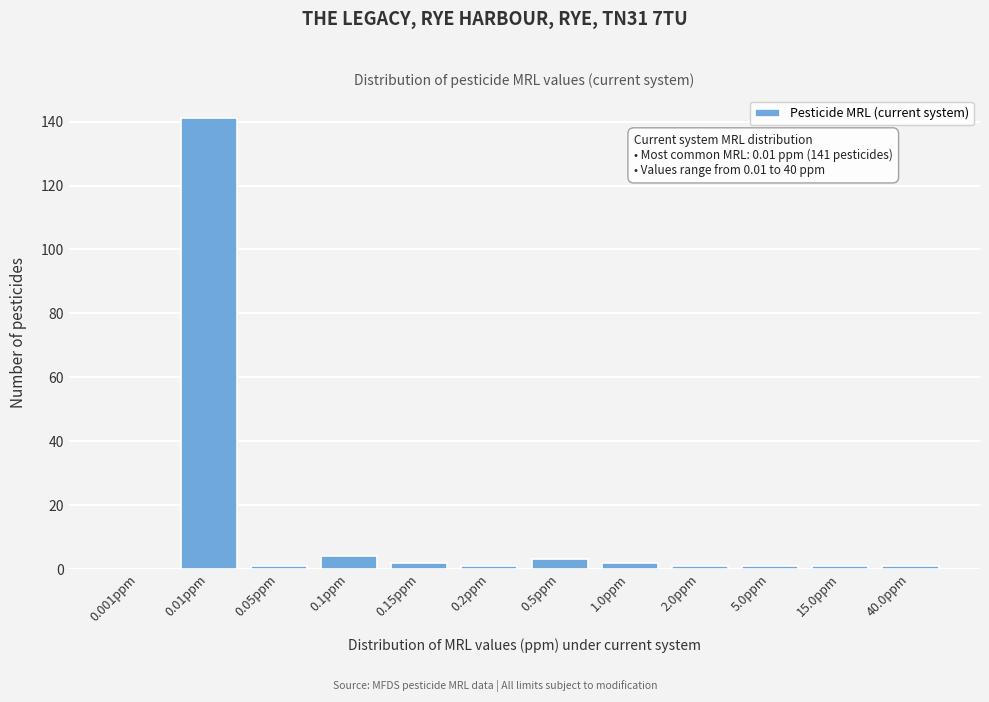

Reading left to right, what are all the values shown in this chart?

0.001ppm=0	0.01ppm=141	0.05ppm=1	0.1ppm=4	0.15ppm=2	0.2ppm=1	0.5ppm=3	1.0ppm=2	2.0ppm=1	5.0ppm=1	15.0ppm=1	40.0ppm=1